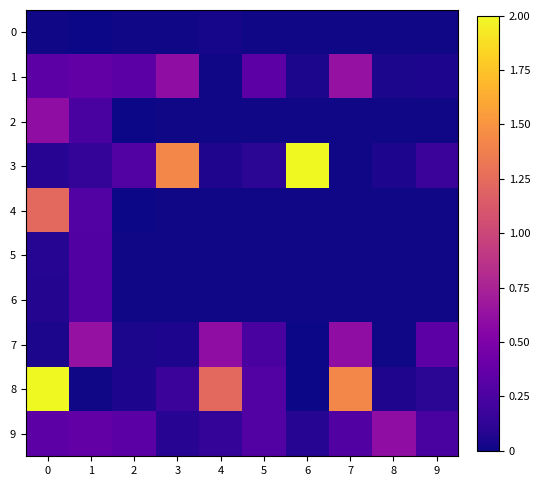

How many distinct data groups are displayed?

10